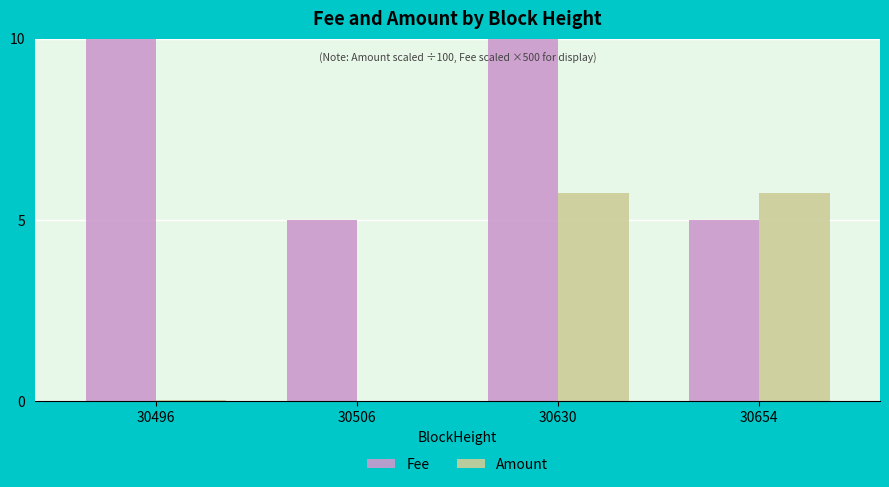

Is it true that Amount equals 0.0 at 30506?

True